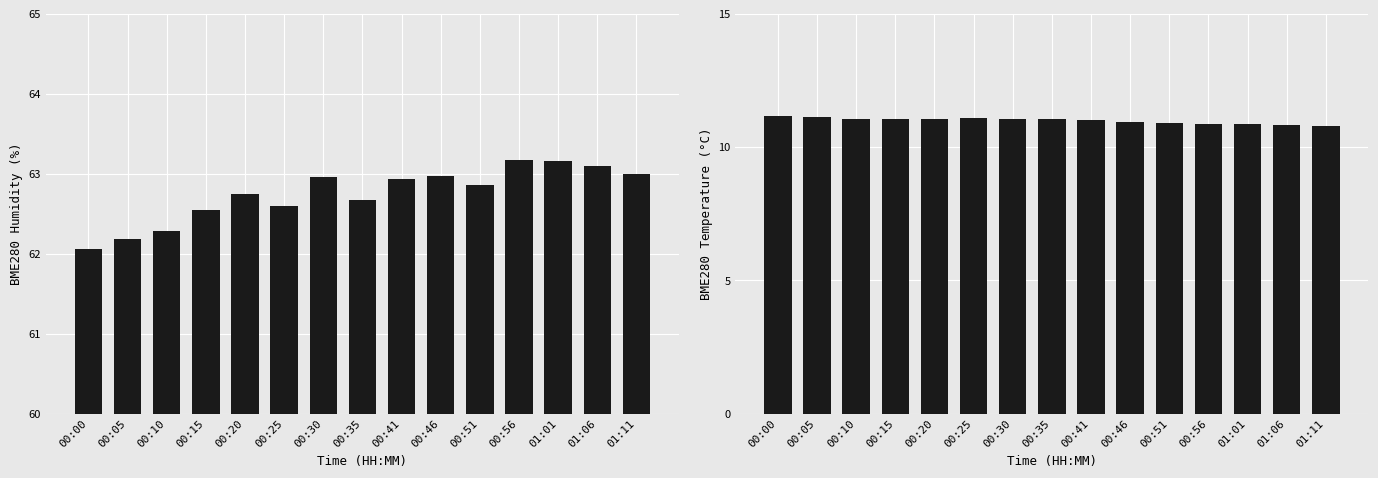

Rank the series by their average value, from lowest to highest.

BME280_temperature, BME280_humidity